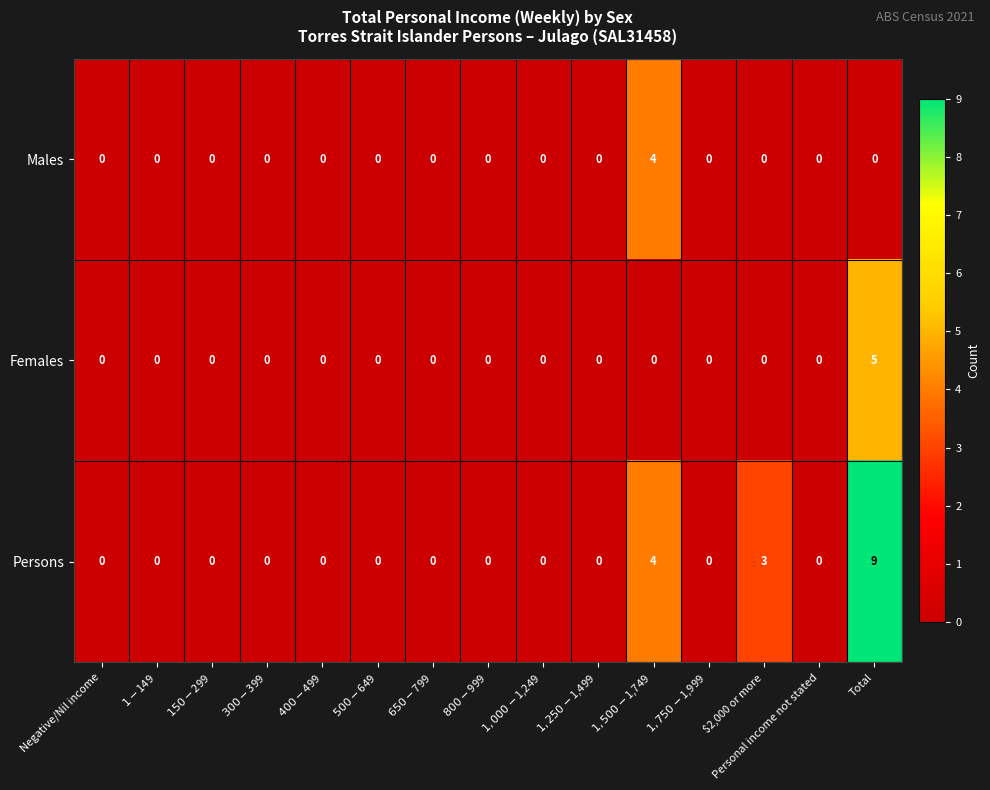

At which category is the sum across all series the highest?

Total